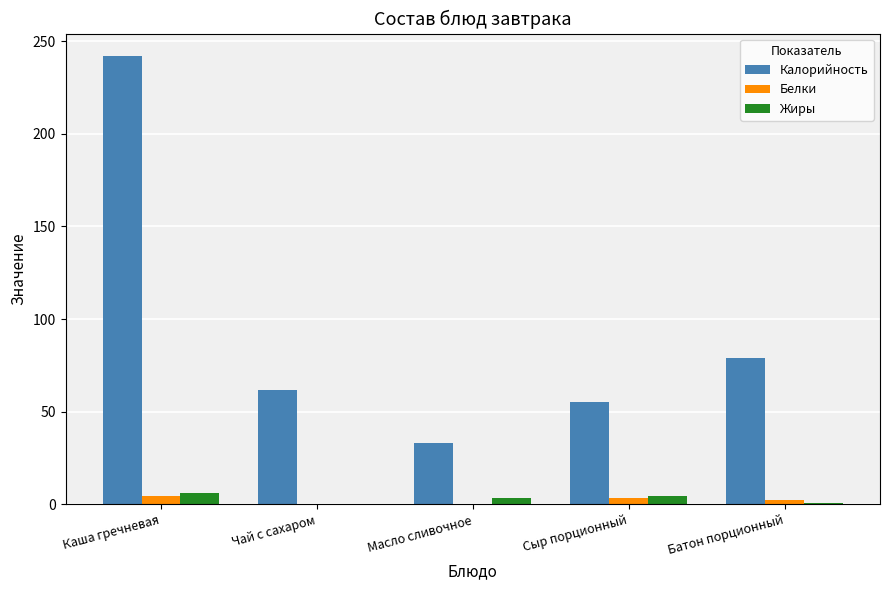

What is the difference between the Жиры values at Батон порционный and Каша гречневая?

5.1